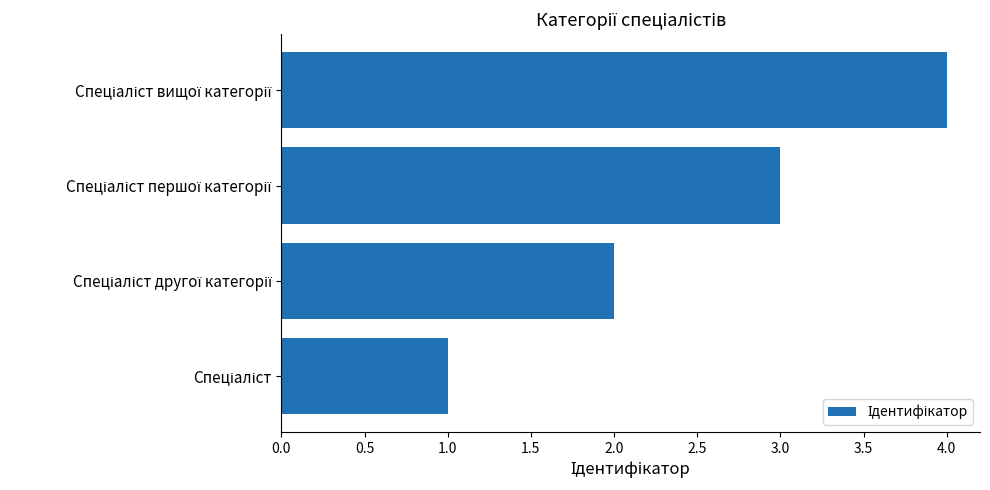

What is the smallest value displayed?

1